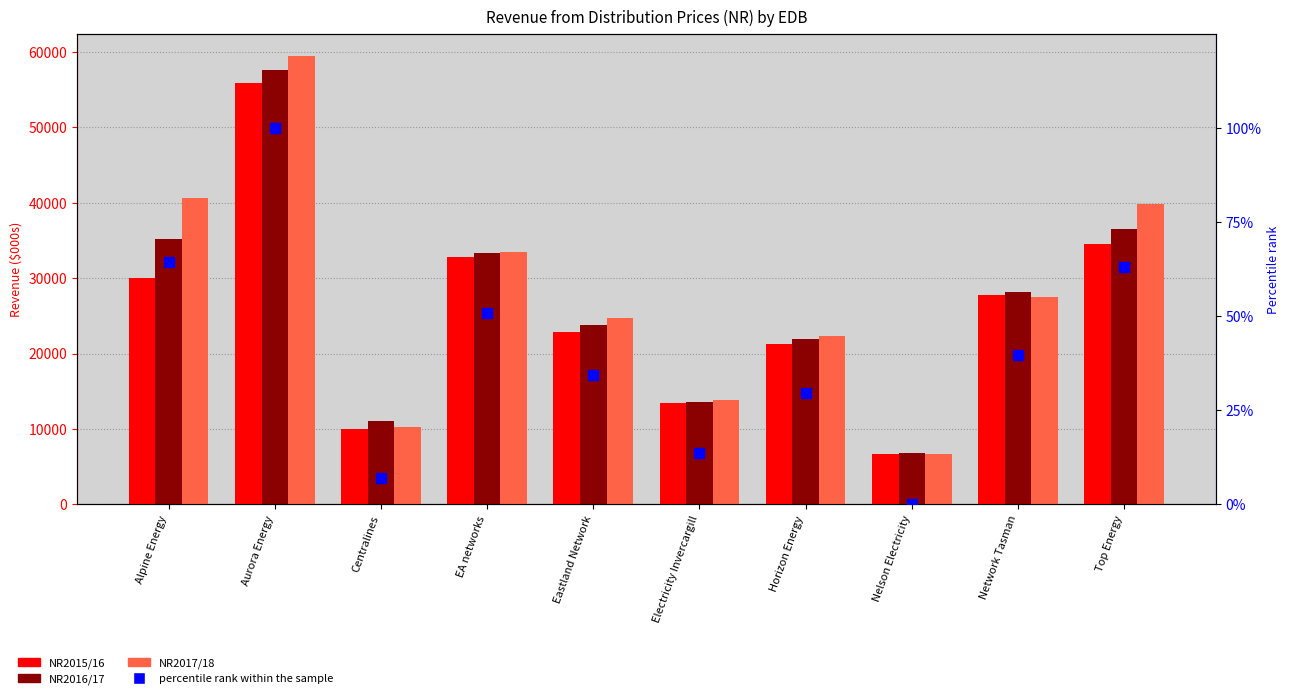

At which category is the sum across all series the highest?

Aurora Energy